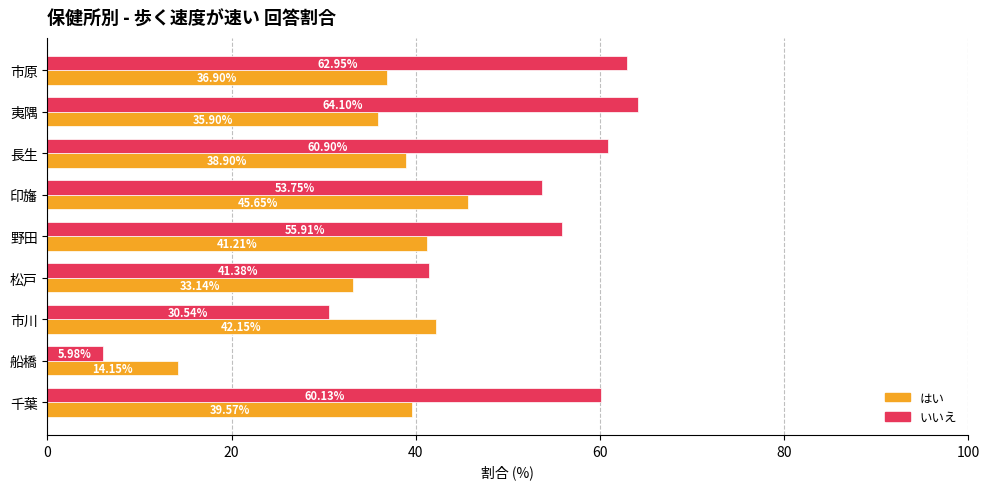

At which category is the sum across all series the highest?

夷隅